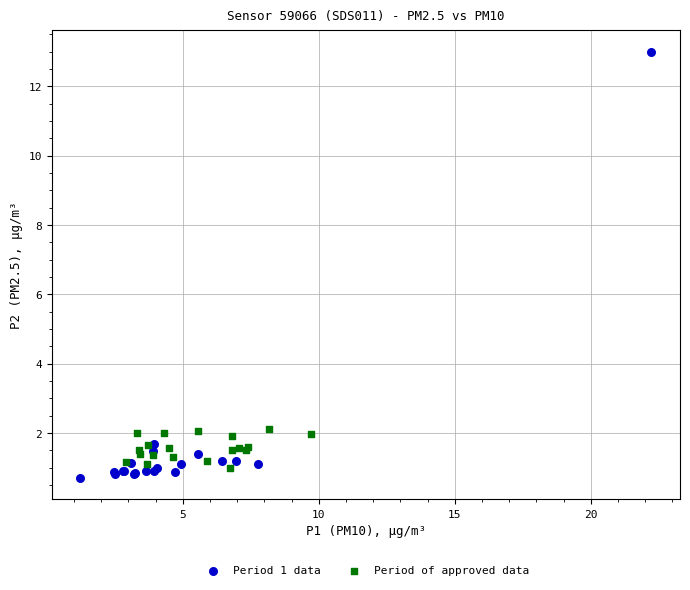

Which series reaches the maximum Y coordinate?

Period 1 data